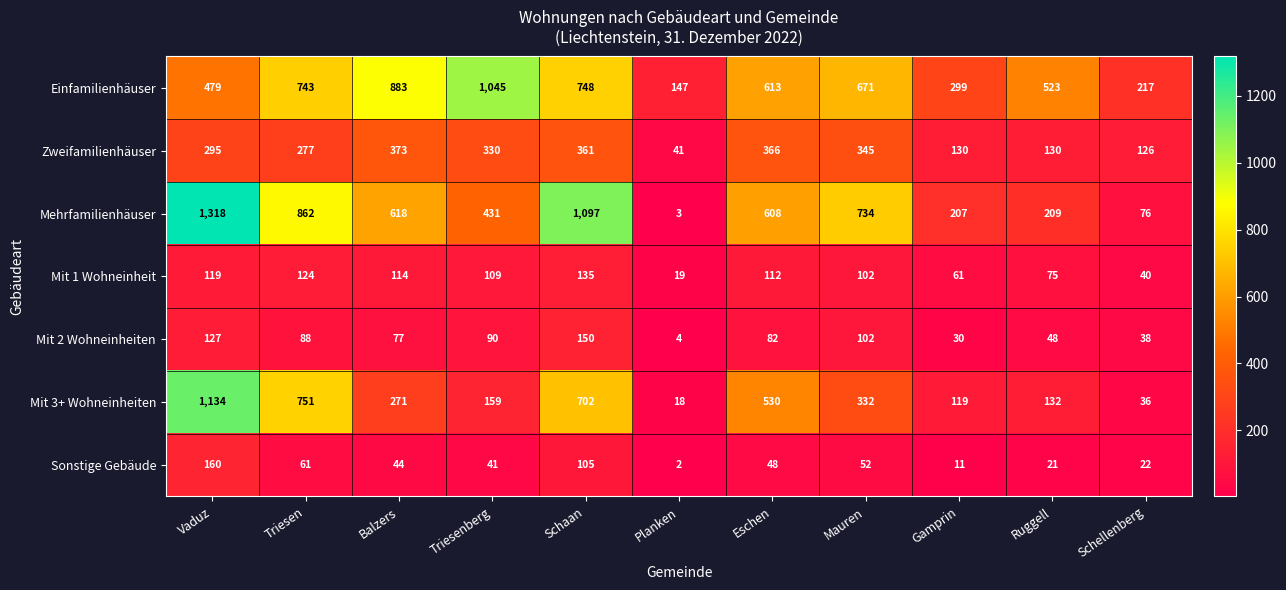

What is the sum of all Mehrfamilienhäuser values?

6163